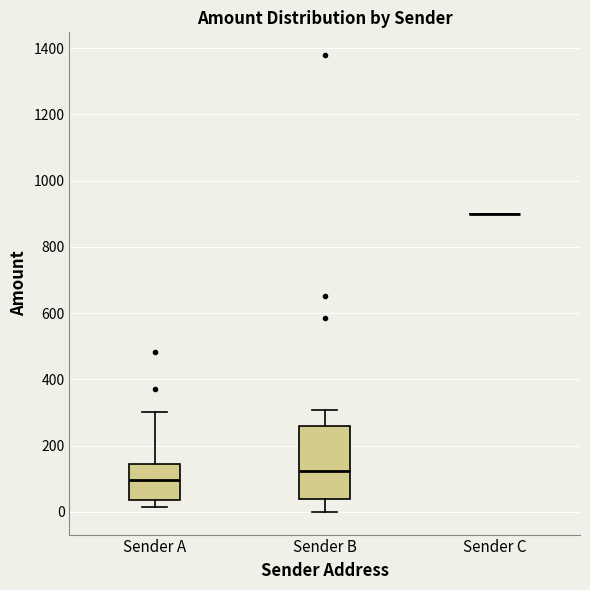

Which box is the tallest, from its lower edge to its upper edge?

Sender B